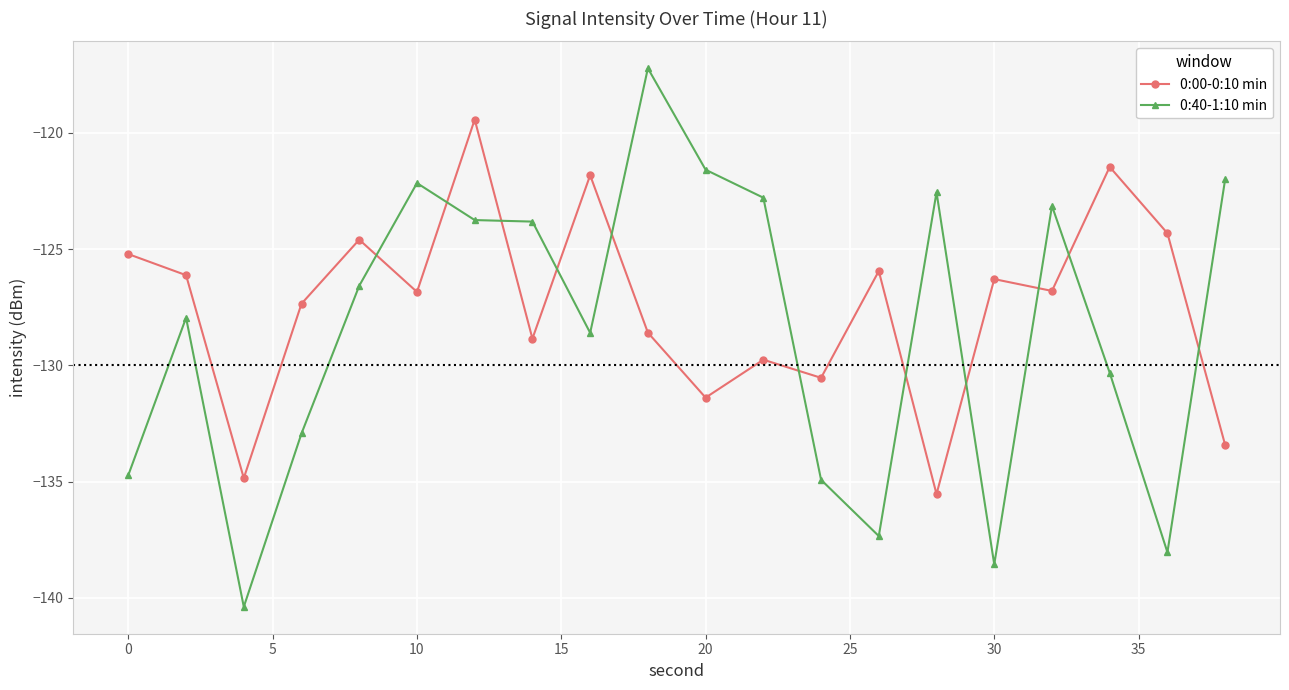

Does the chart display data point markers on the line(s)?

Yes